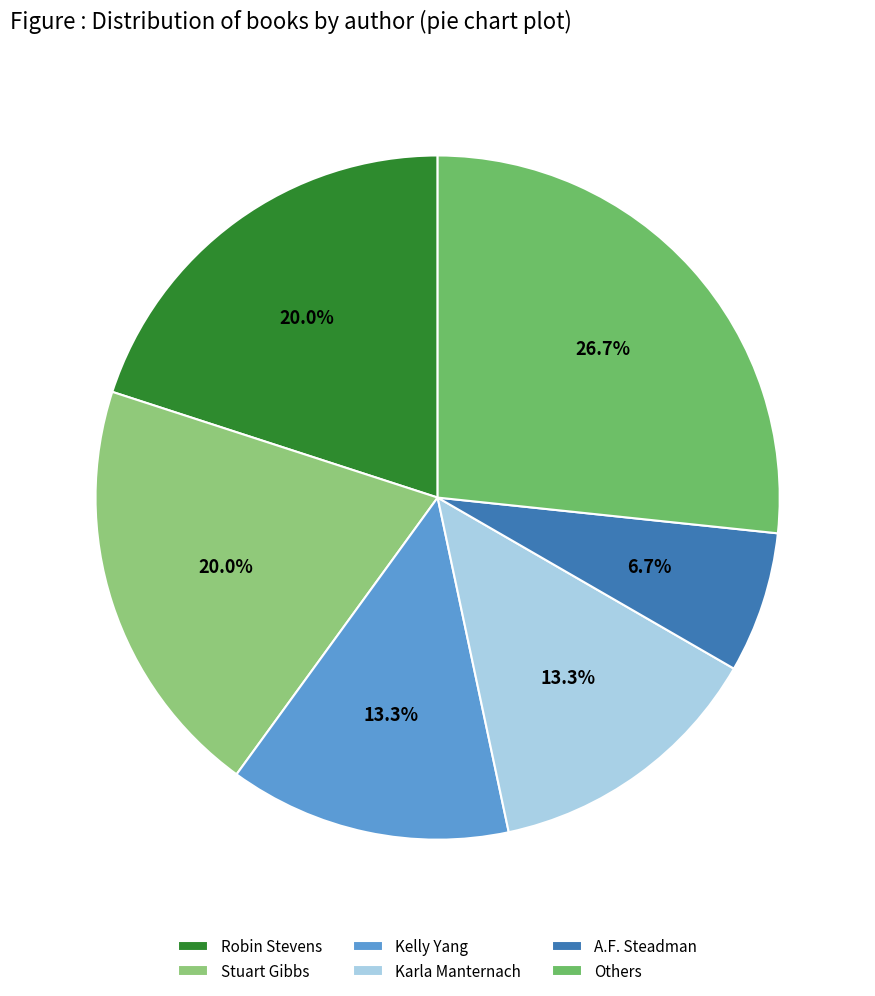

What is the ratio of the value at Karla Manternach to the value at Others?

0.5